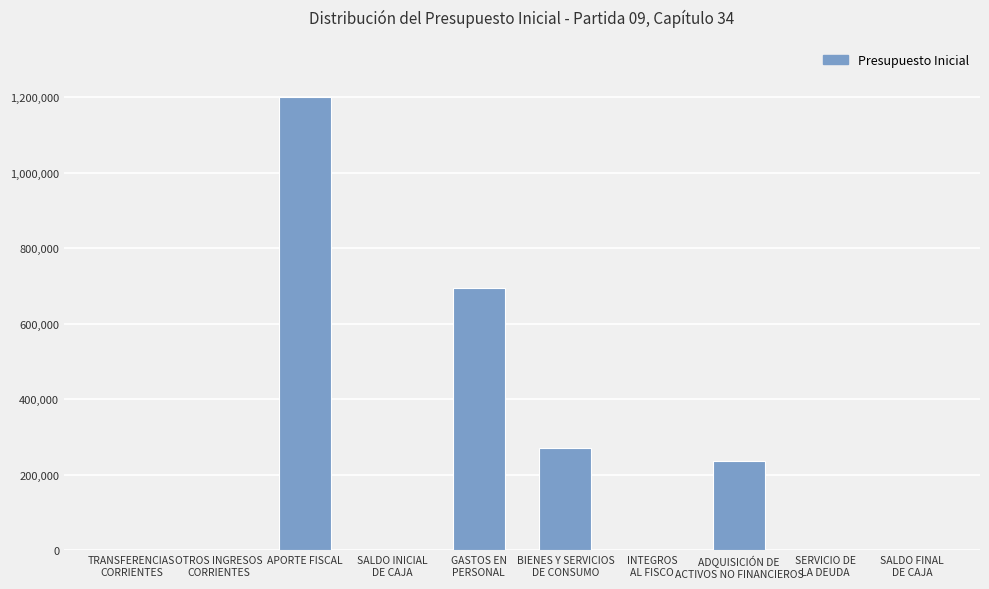

True or false: the data shows 1200308 at APORTE FISCAL.

True